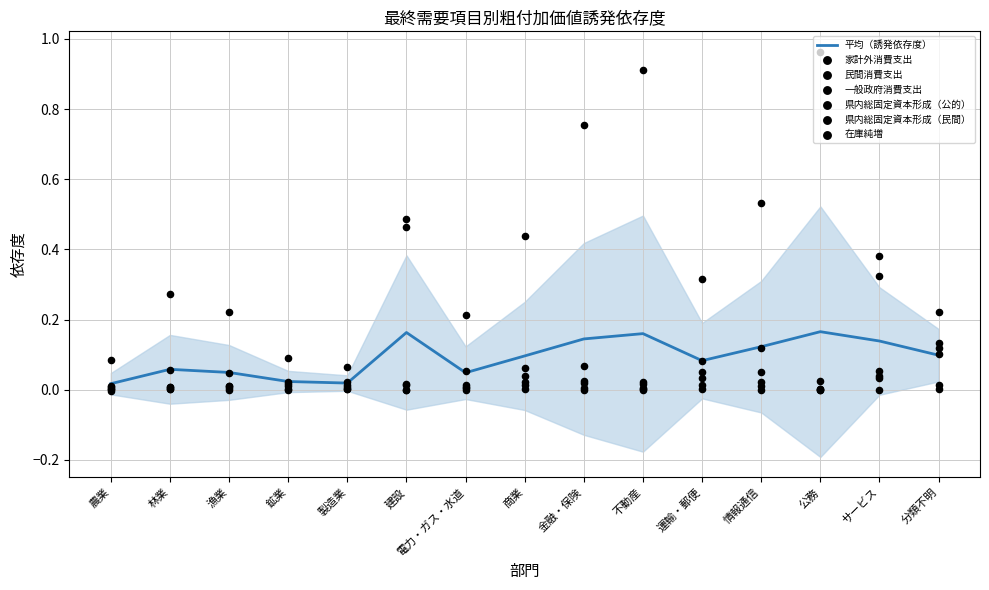

Is the value of 一般政府消費支出 at 情報通信 greater than the value of 在庫純増 at 不動産?

Yes